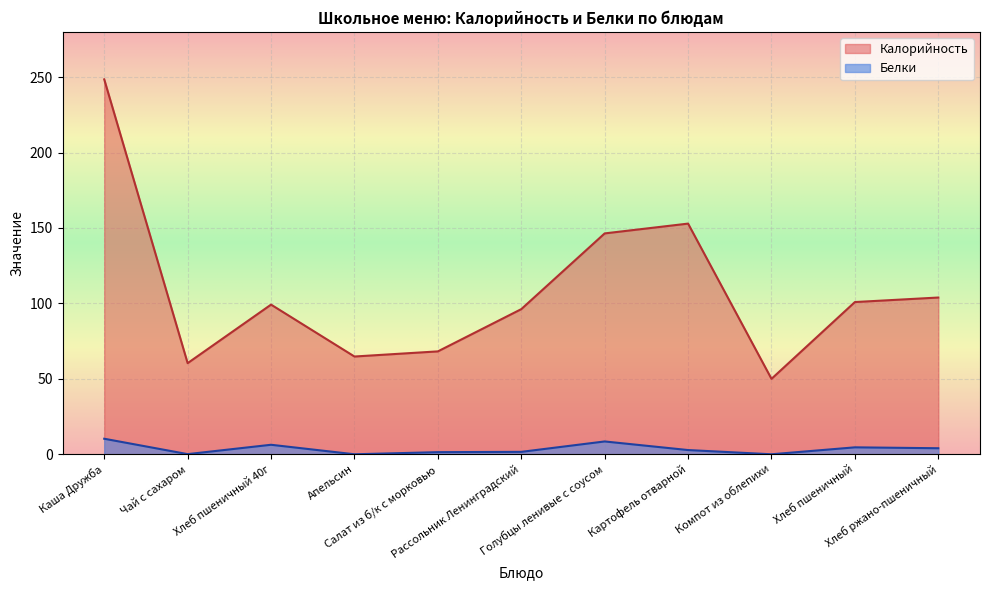

Where is the first local maximum for Белки?

Хлеб пшеничный 40г